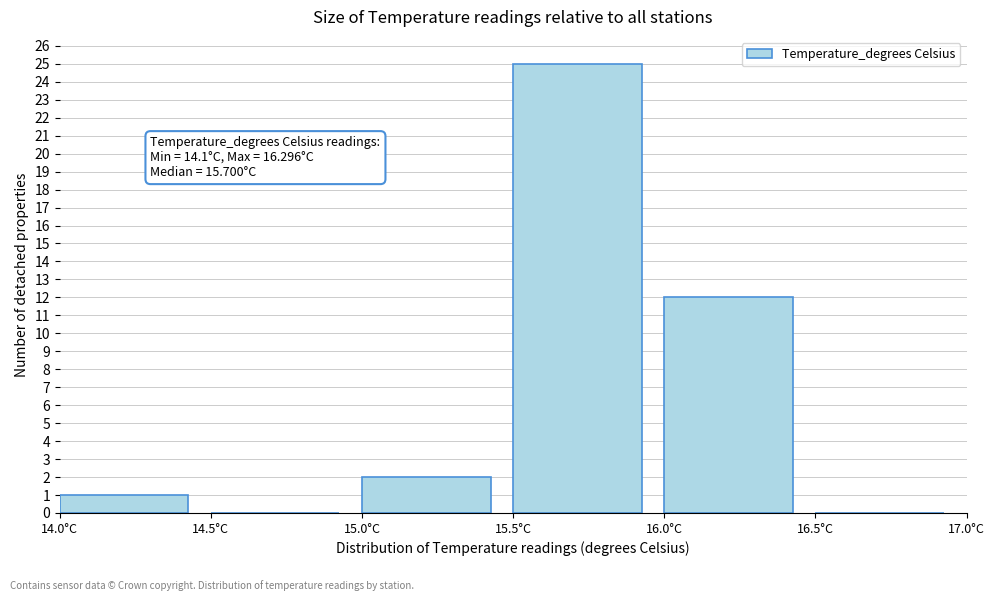

Over which range of the x-axis is the bar tallest?

15.5 to 16.0